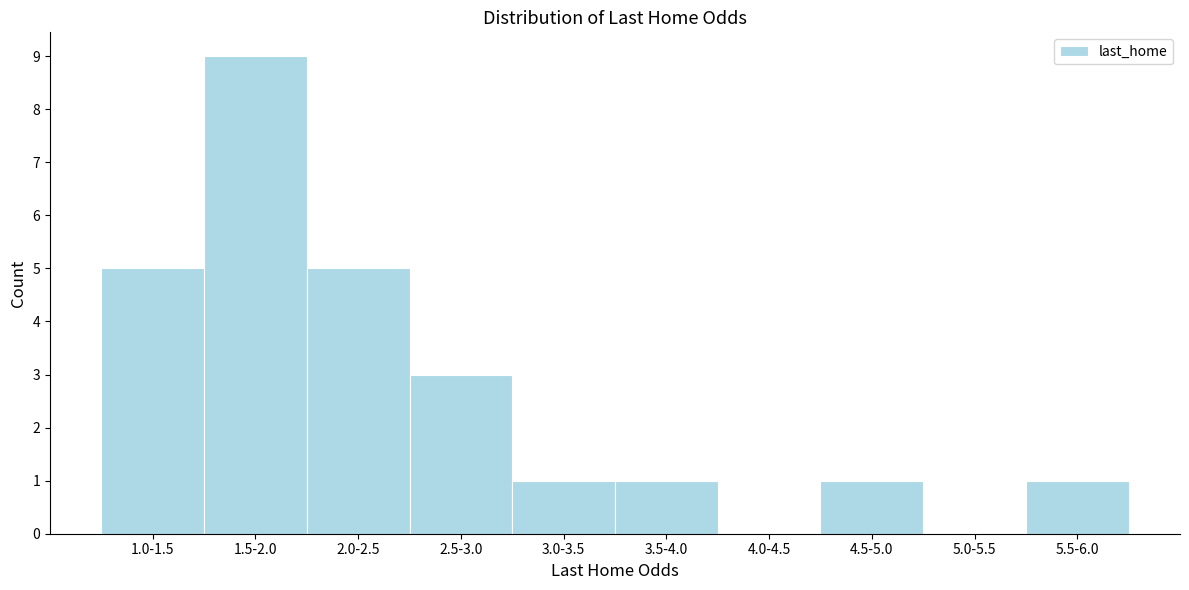

Reading left to right, extract all data points from this chart.

1.0-1.5=5	1.5-2.0=9	2.0-2.5=5	2.5-3.0=3	3.0-3.5=1	3.5-4.0=1	4.0-4.5=0	4.5-5.0=1	5.0-5.5=0	5.5-6.0=1